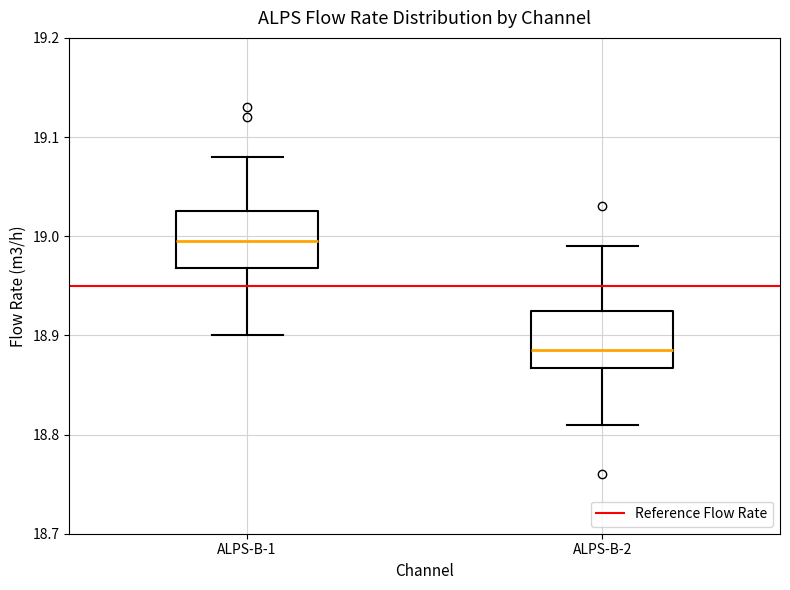

Which box's median line is the lowest?

ALPS-B-2